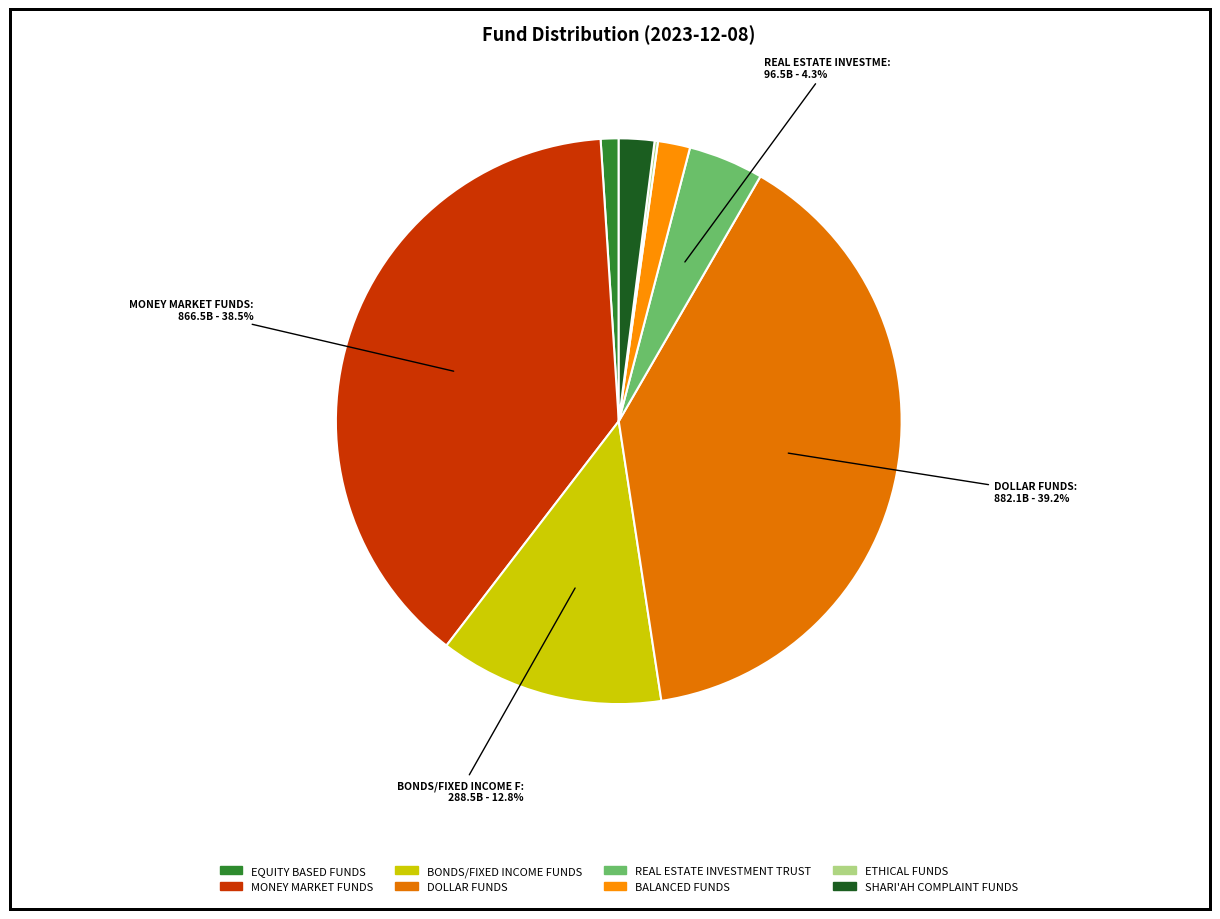

To the nearest percent, what is the difference between the largest and smallest slice percentages?

39%